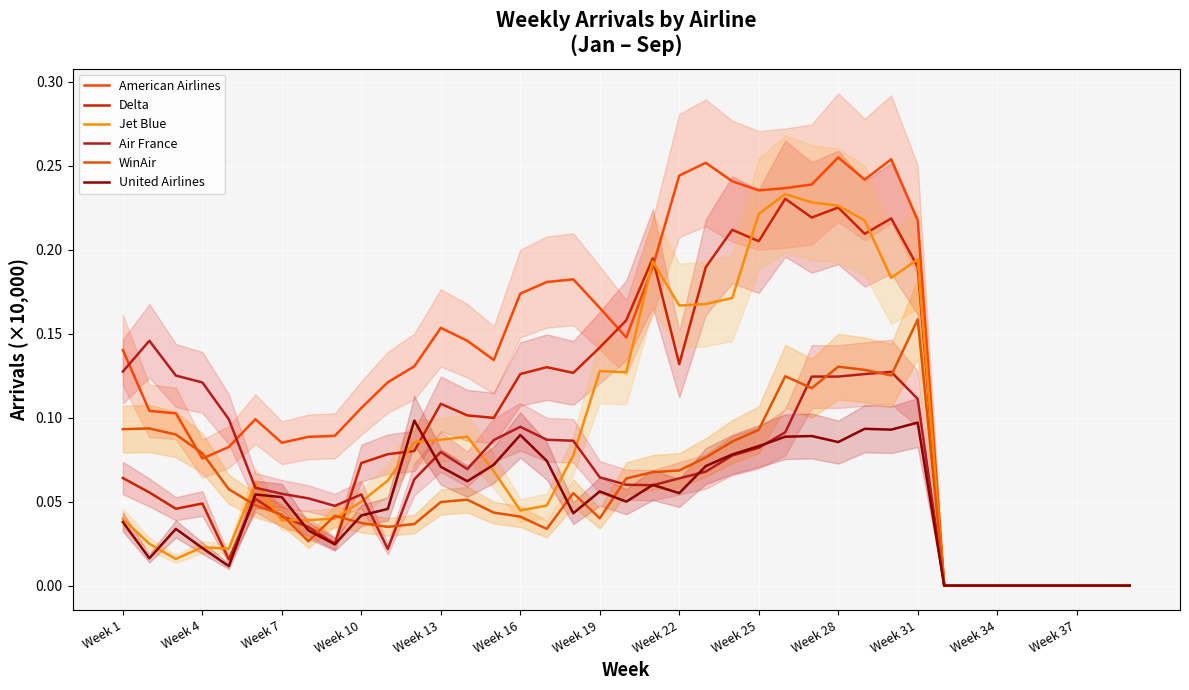

What are all the series names shown in the legend?

American Airlines, Delta, Jet Blue, Air France, WinAir, United Airlines